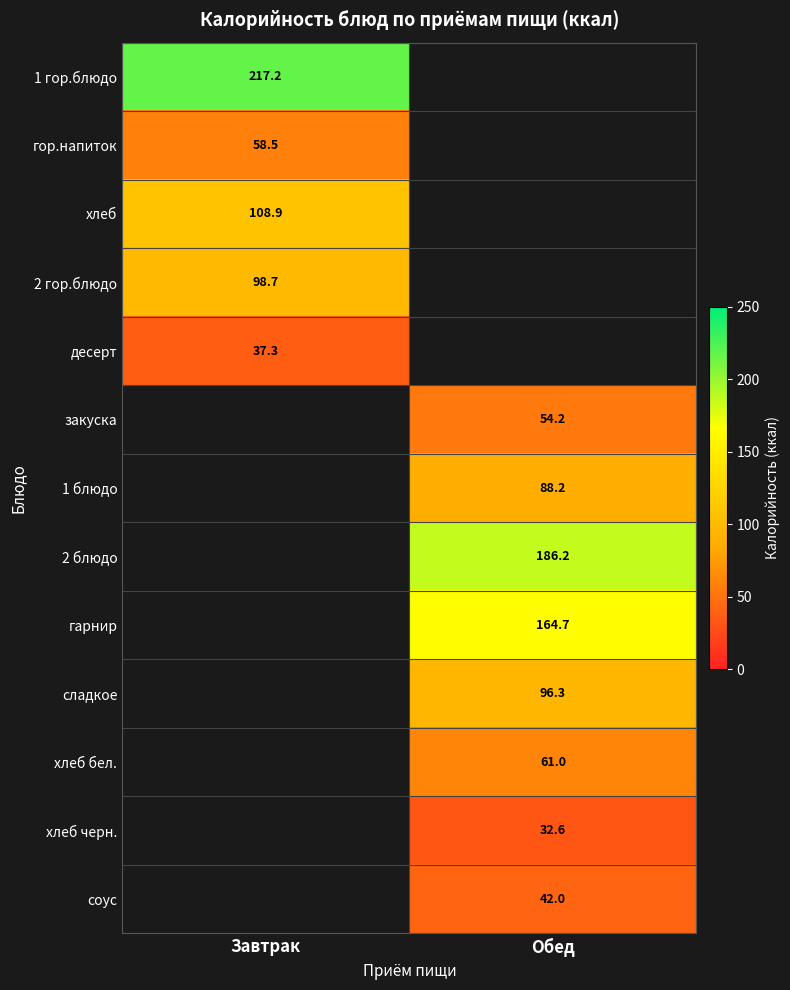

The value of 2 блюдо at Обед is 122.5. True or false?

False